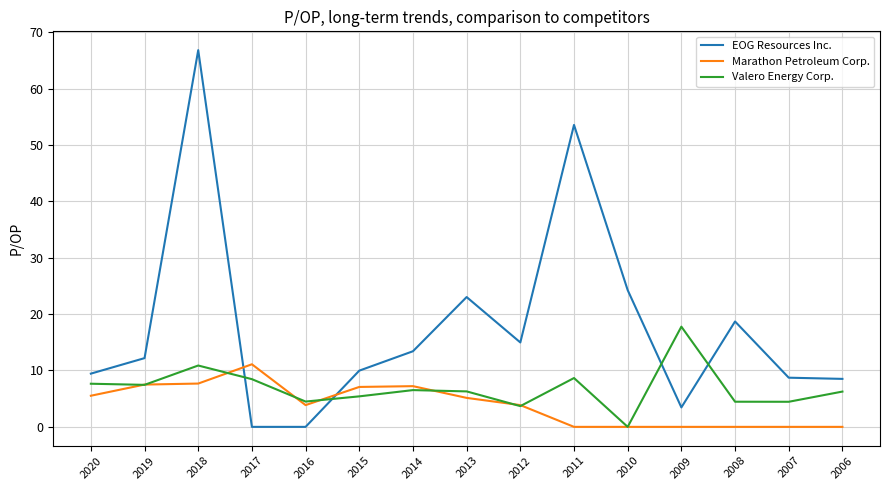

Rank the series at 2017 from highest to lowest value.

Marathon Petroleum Corp., Valero Energy Corp., EOG Resources Inc.